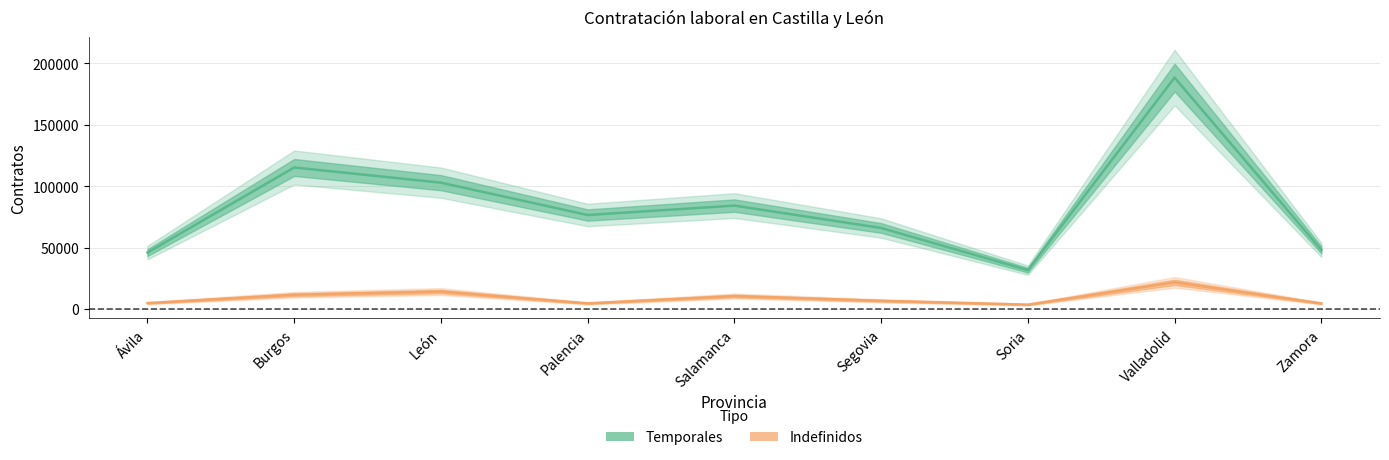

Is it true that Indefinidos equals 4603 at Burgos?

False